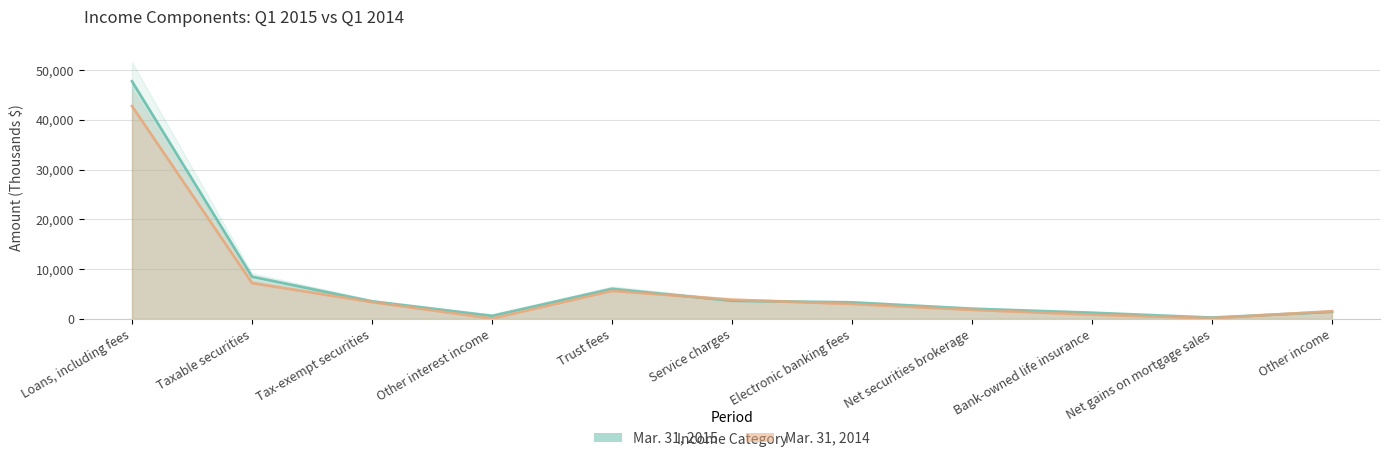

Which category has the lowest value across all series?

Other interest income